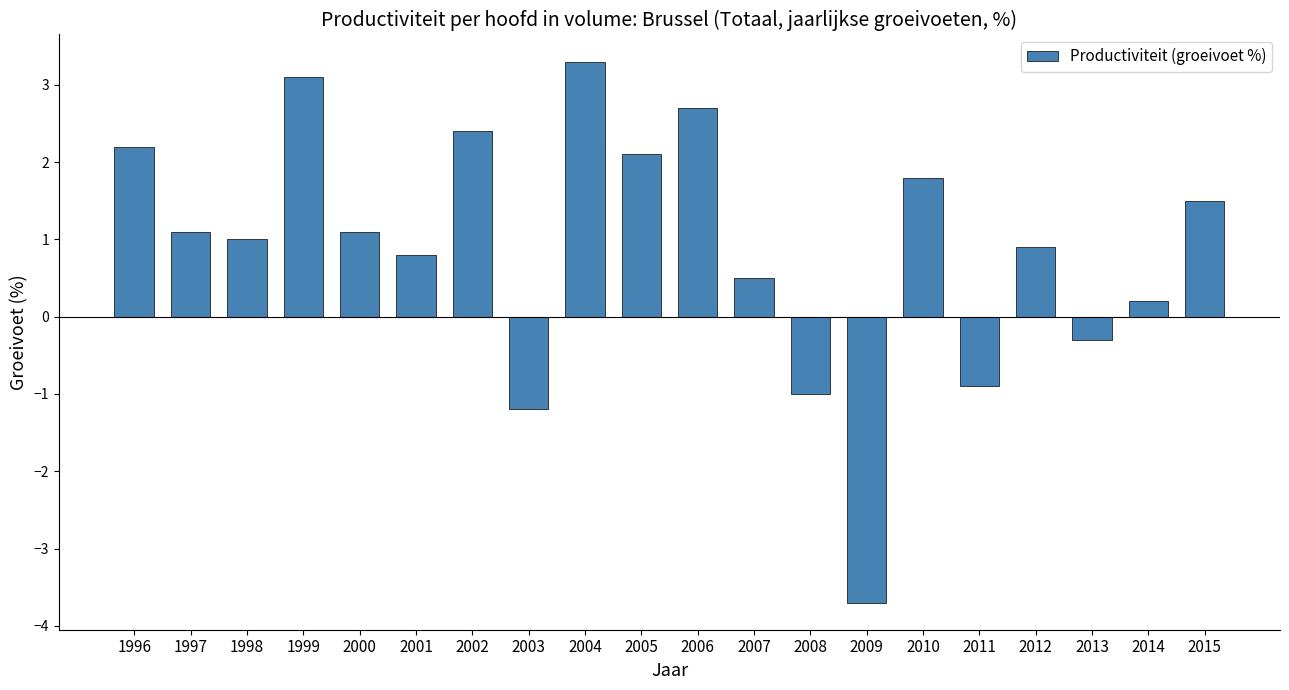

What is the greatest value displayed?

3.3